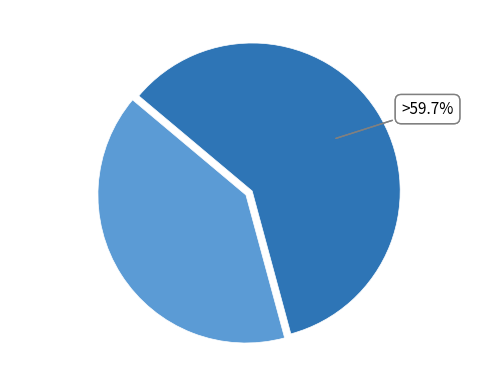

Count the number of slices in the pie.

2